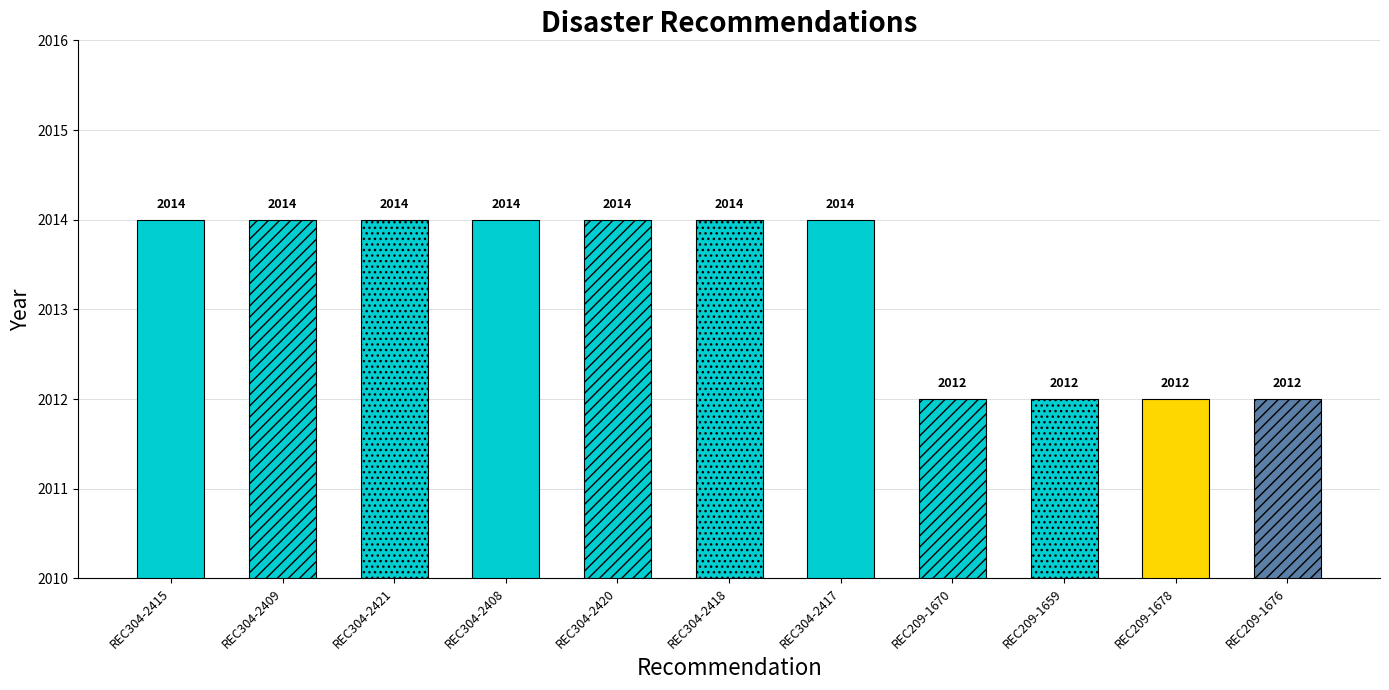

What is the smallest value displayed?

2012